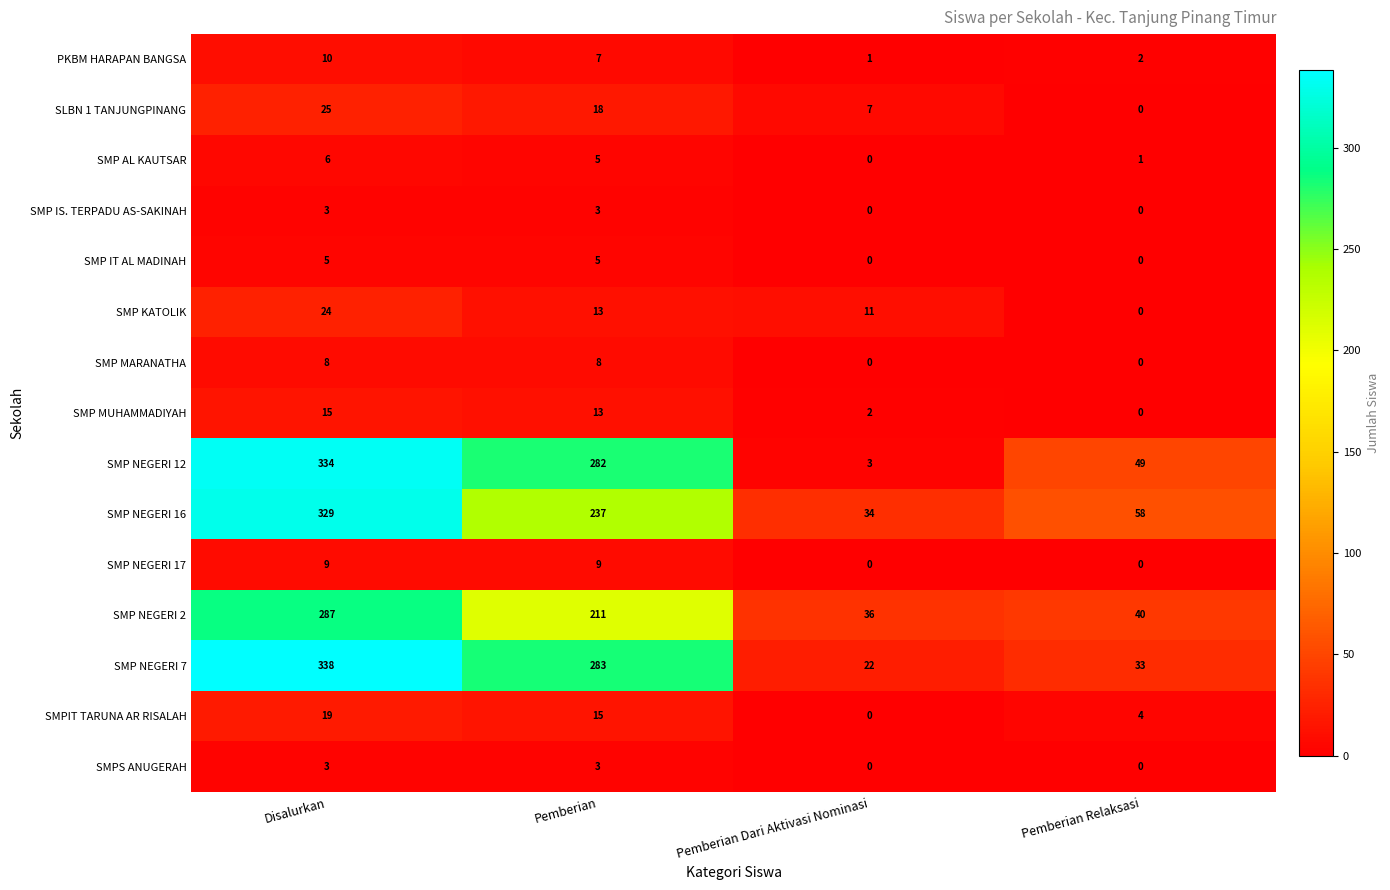

What is the maximum value for SMP NEGERI 7?

338